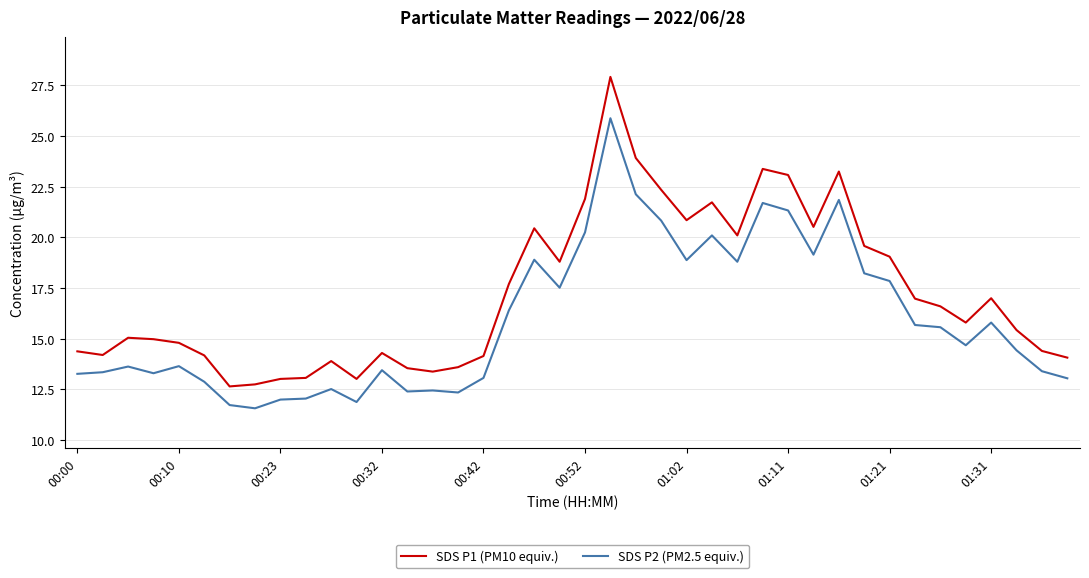

What is the difference between the maximum and second lowest values in the SDS P1 (PM10 equiv.) series?

15.2